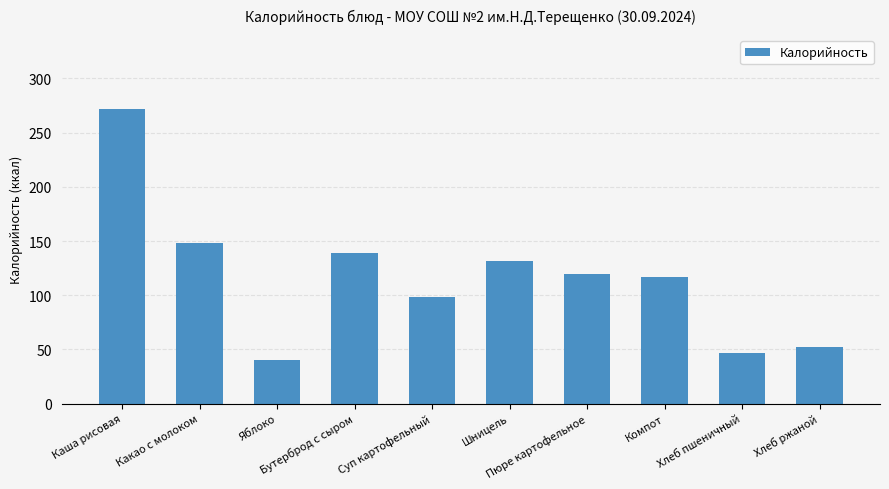

What is the sum of the values at Компот and Хлеб ржаной?

169